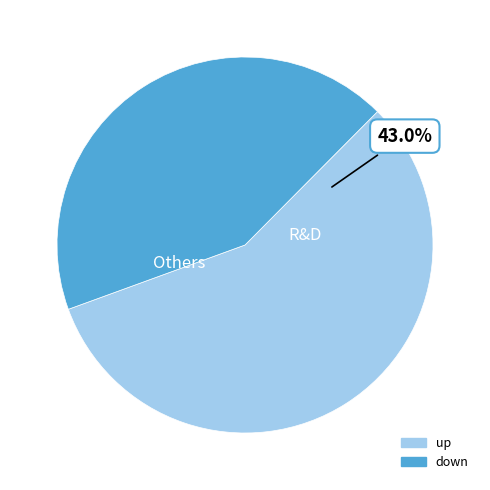

Which category has the biggest portion of the pie?

up